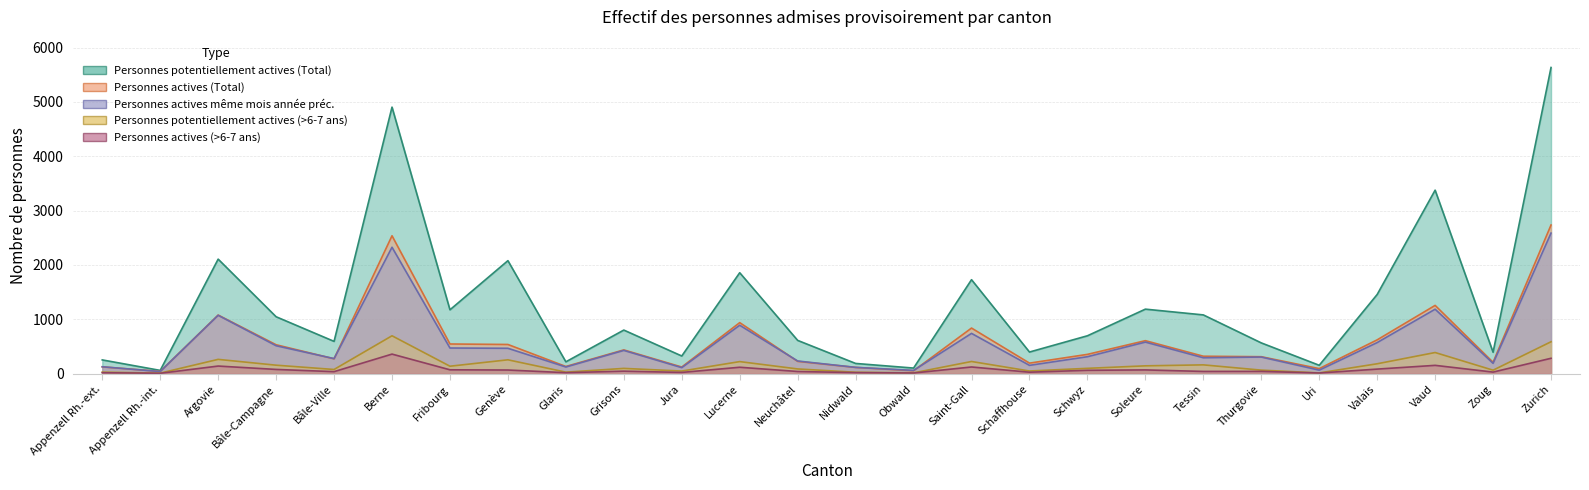

What is the minimum value shown in the chart?

7